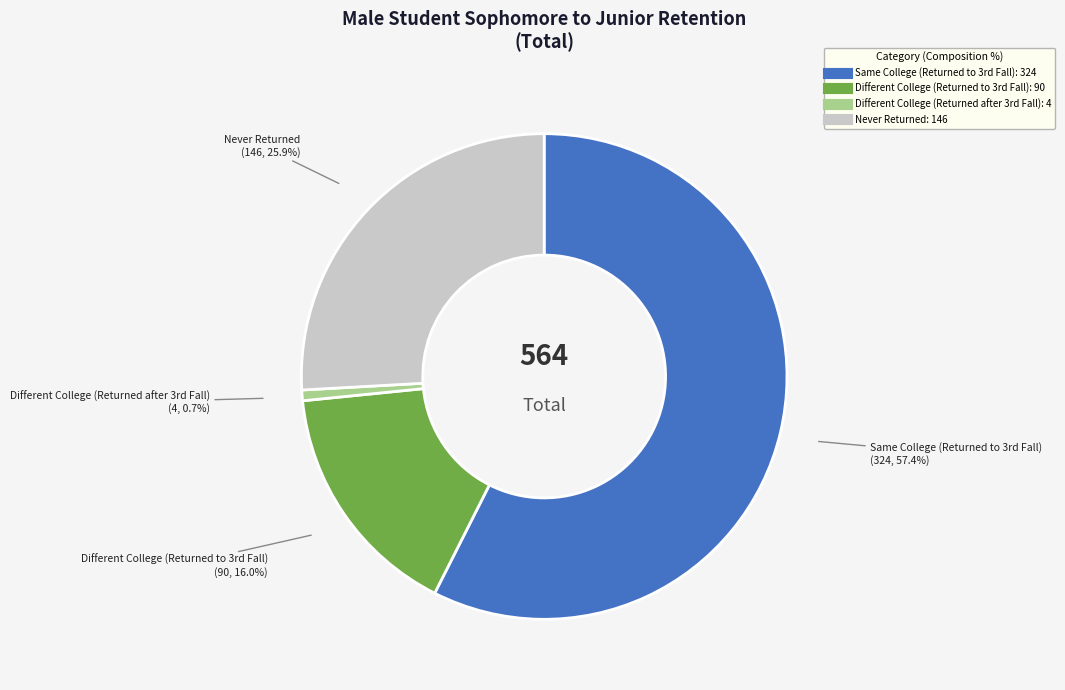

What is the largest slice in the pie chart?

Same College (Returned to 3rd Fall)